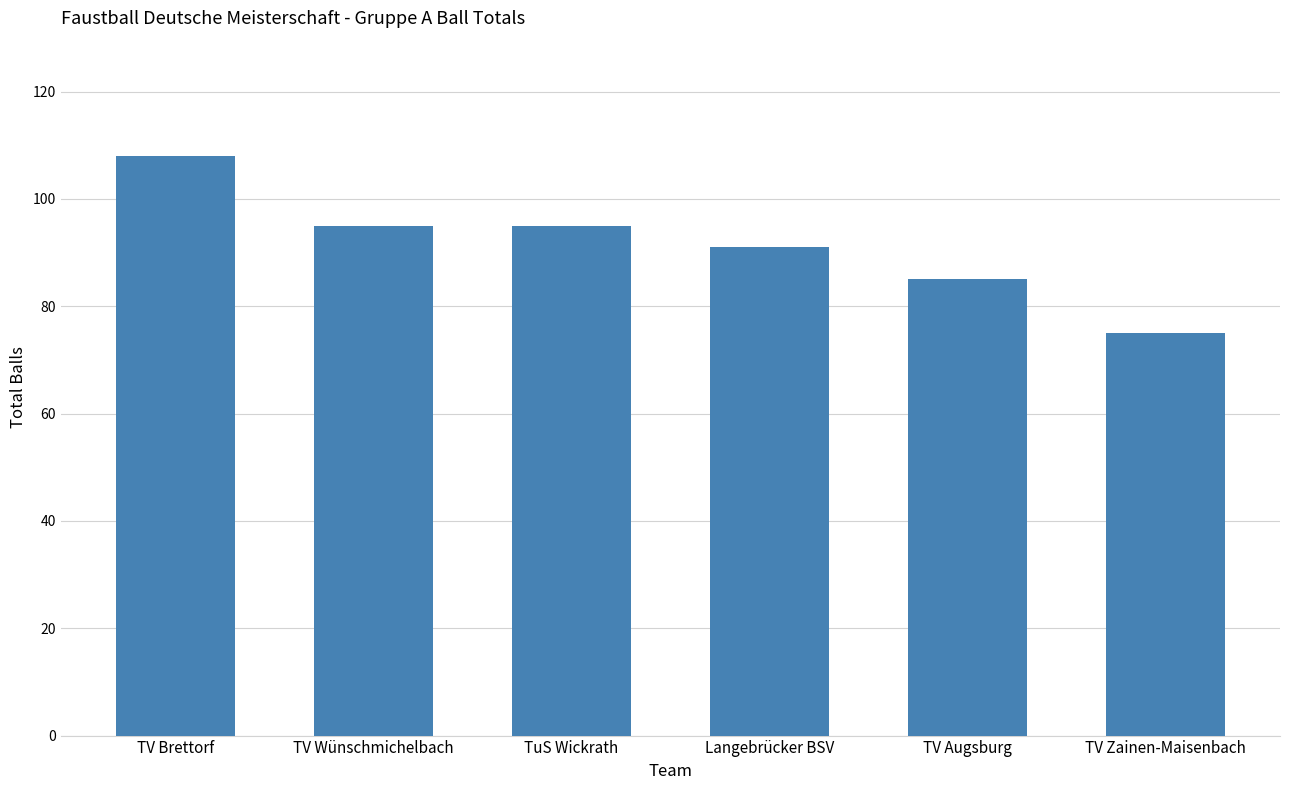

What is the difference between the values at TV Augsburg and TV Brettorf?

23